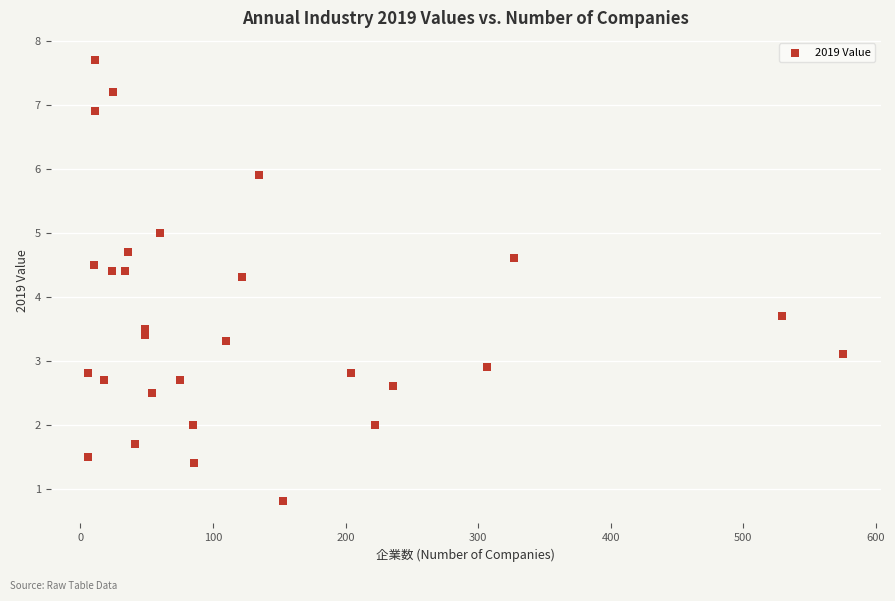

What is the range of Y values (max minus min)?

6.9